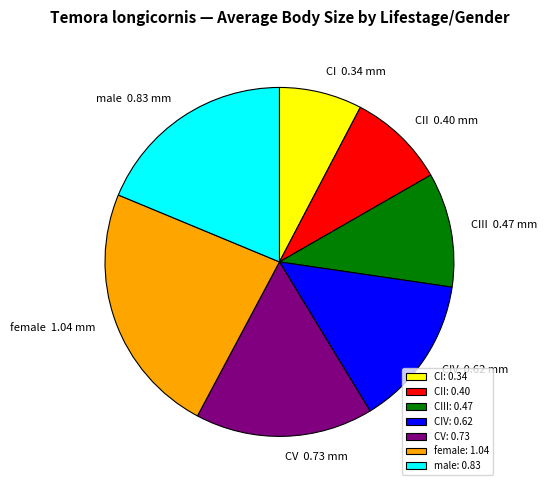

Is the sum of CI and female greater than half?

No